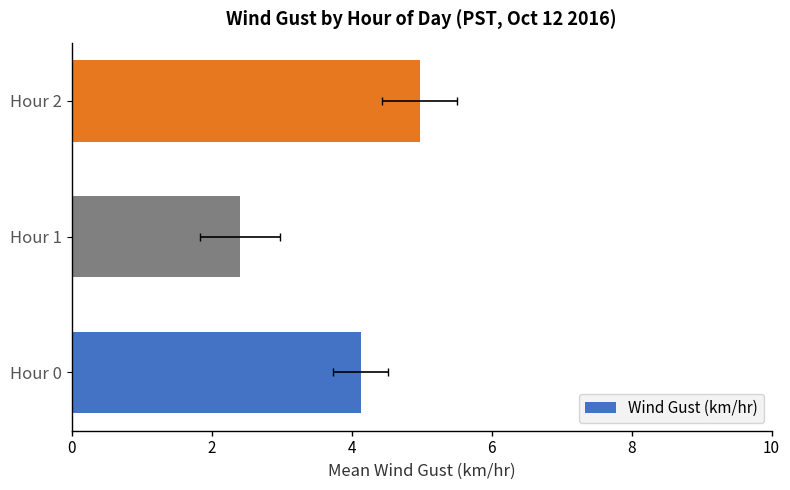

Between Hour 1 and Hour 2, which is larger?

Hour 2